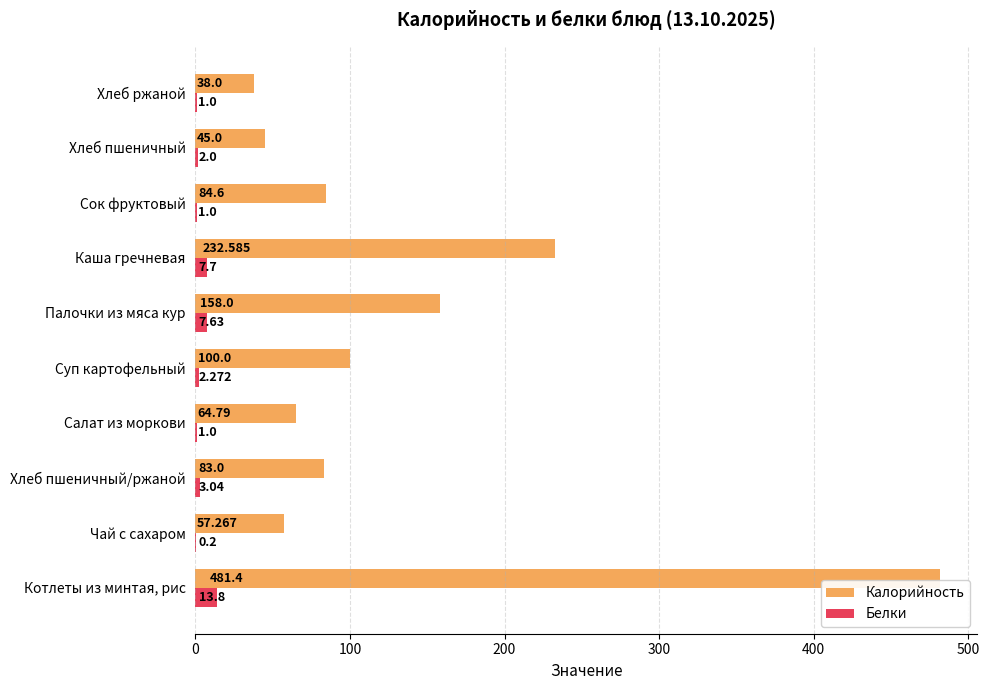

Which series changed the most between Хлеб пшеничный/ржаной and Сок фруктовый?

Белки